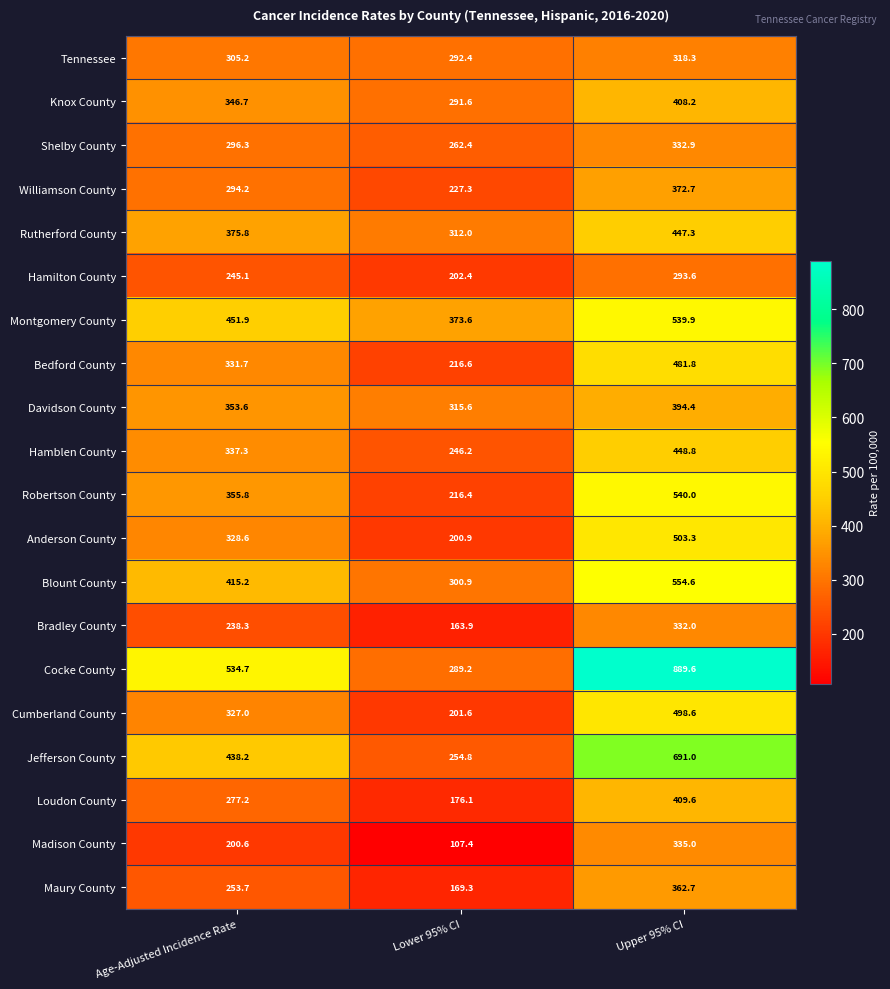

Count the number of categories in the chart.

3